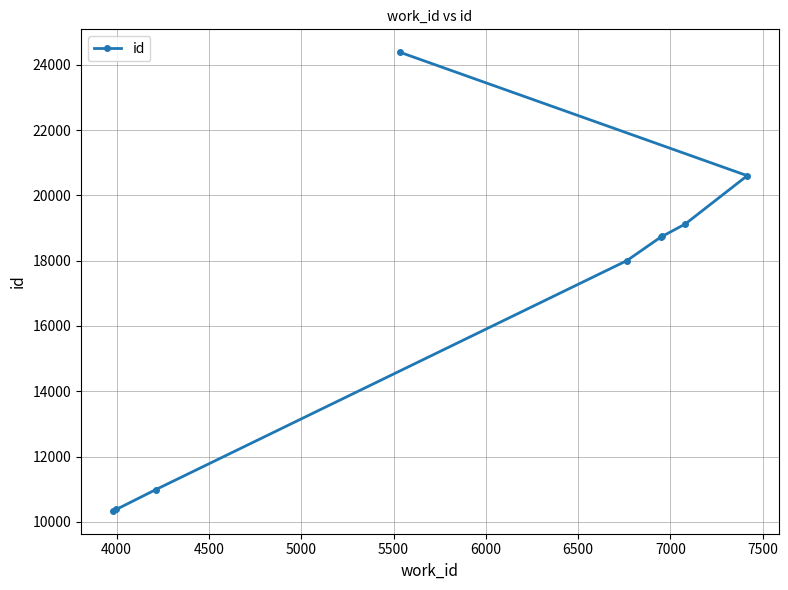

What is the value of the 2nd point from the left?

10379